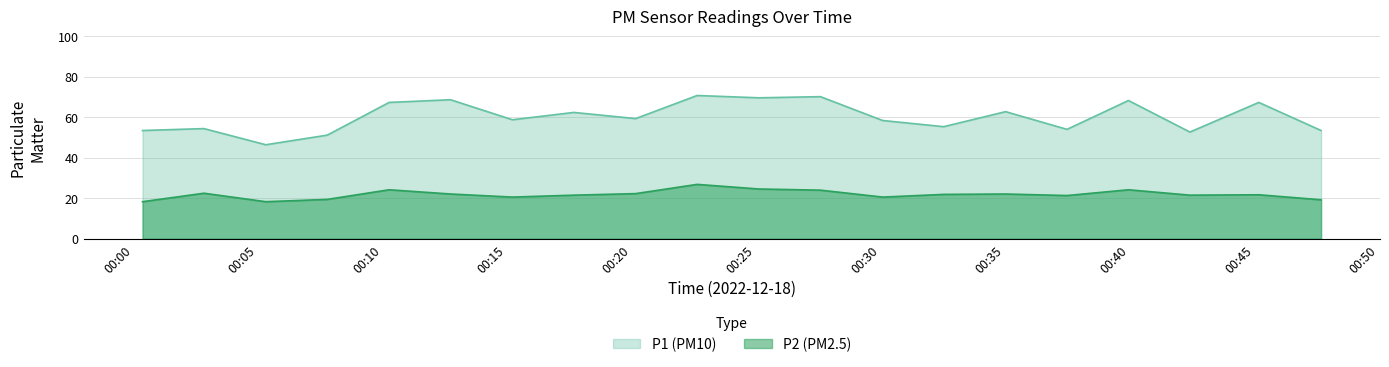

The P2 series shows 36.0 at 07:00. True or false?

False